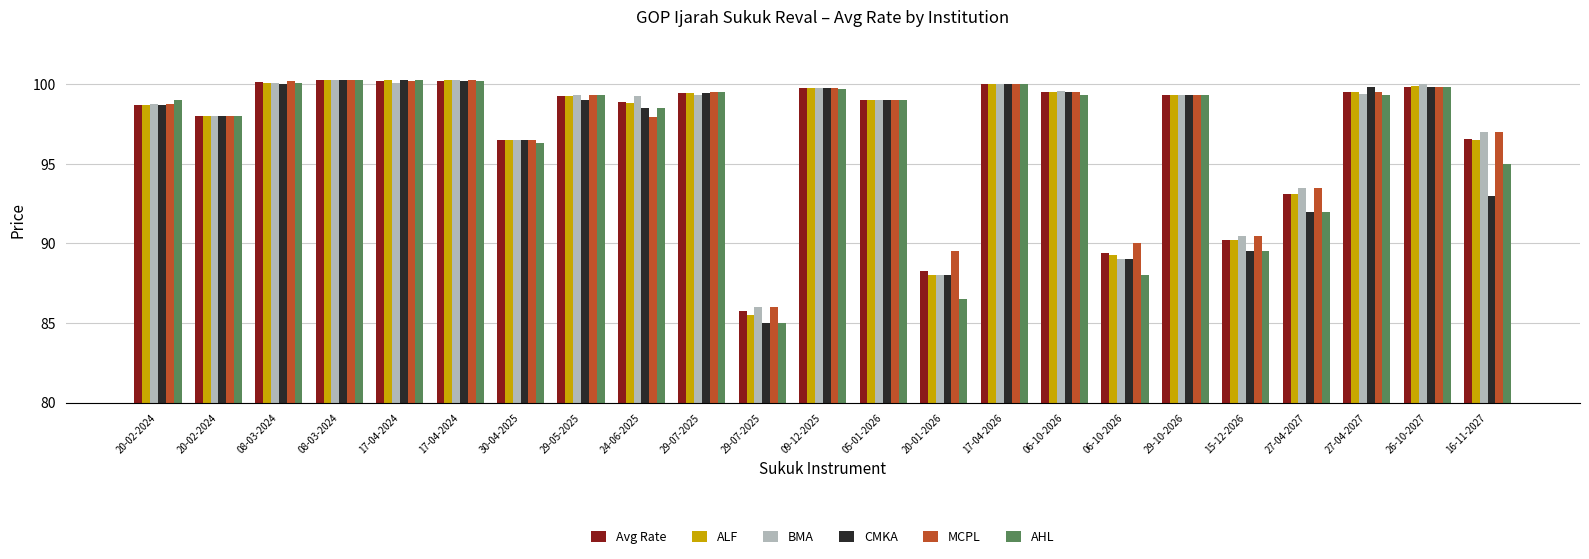

What are all the series names shown in the legend?

Avg Rate, ALF, BMA, CMKA, MCPL, AHL